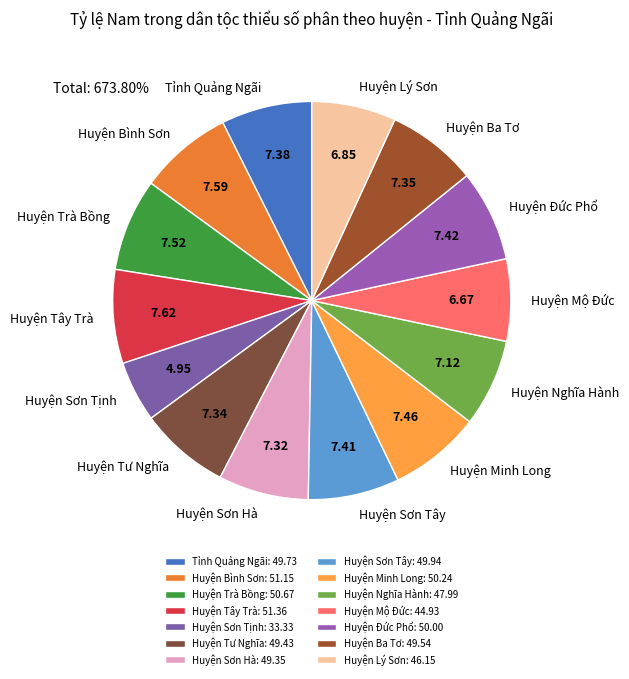

Is there any slice that represents more than half of the pie?

No